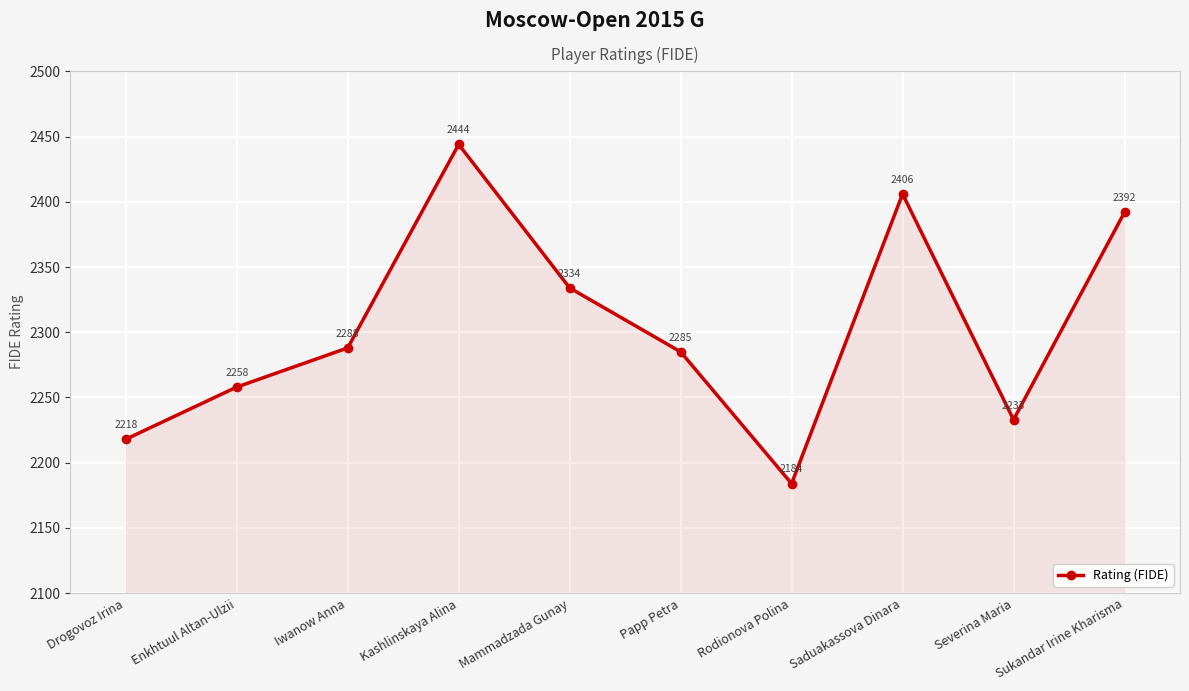

What is the value of the 1st point from the left?

2218